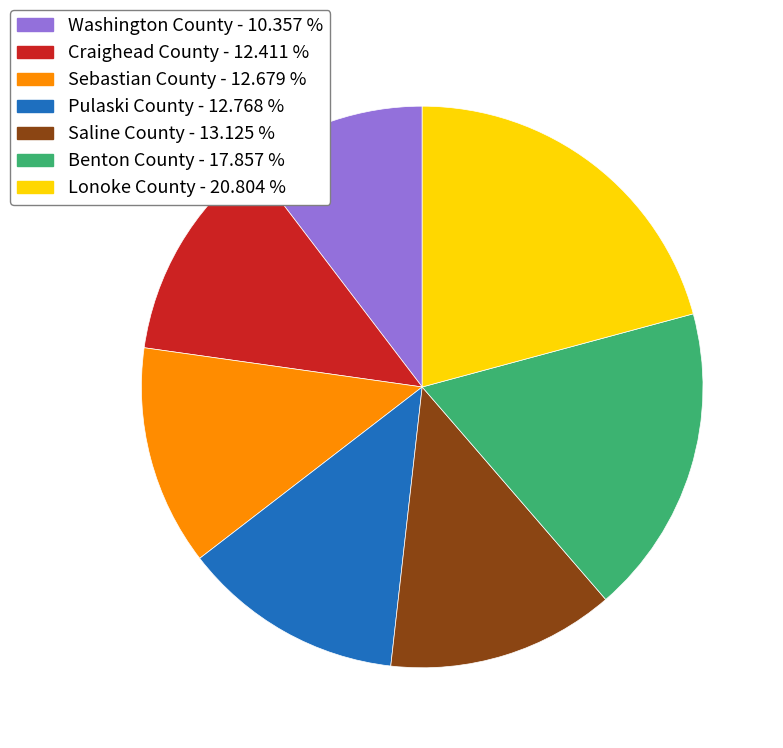

Do Benton County - 17.857 % and Lonoke County - 20.804 % together represent more than half of the pie?

No